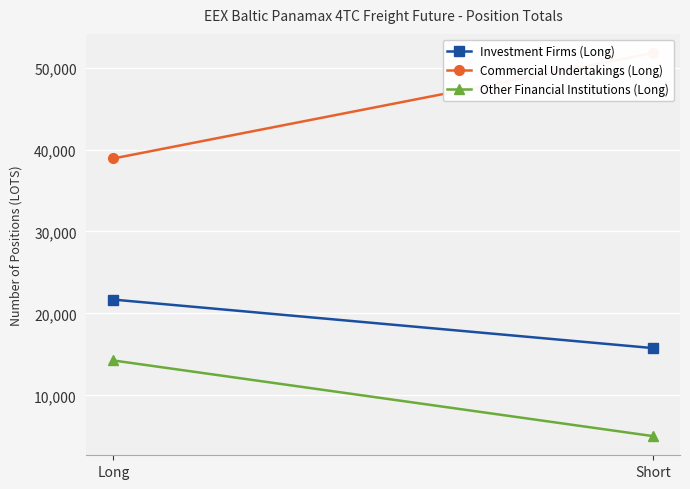

How many lines are shown in the chart?

3